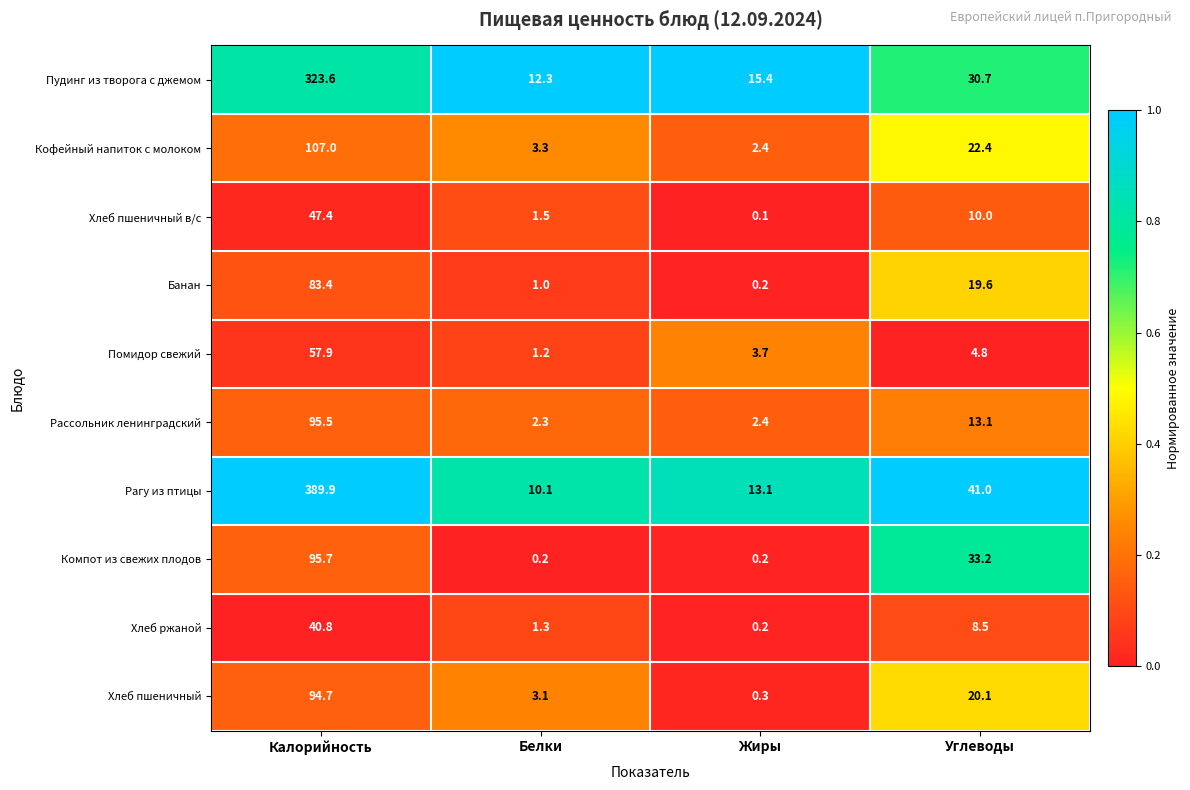

What is the spread (max minus min) of values at Углеводы?

36.2